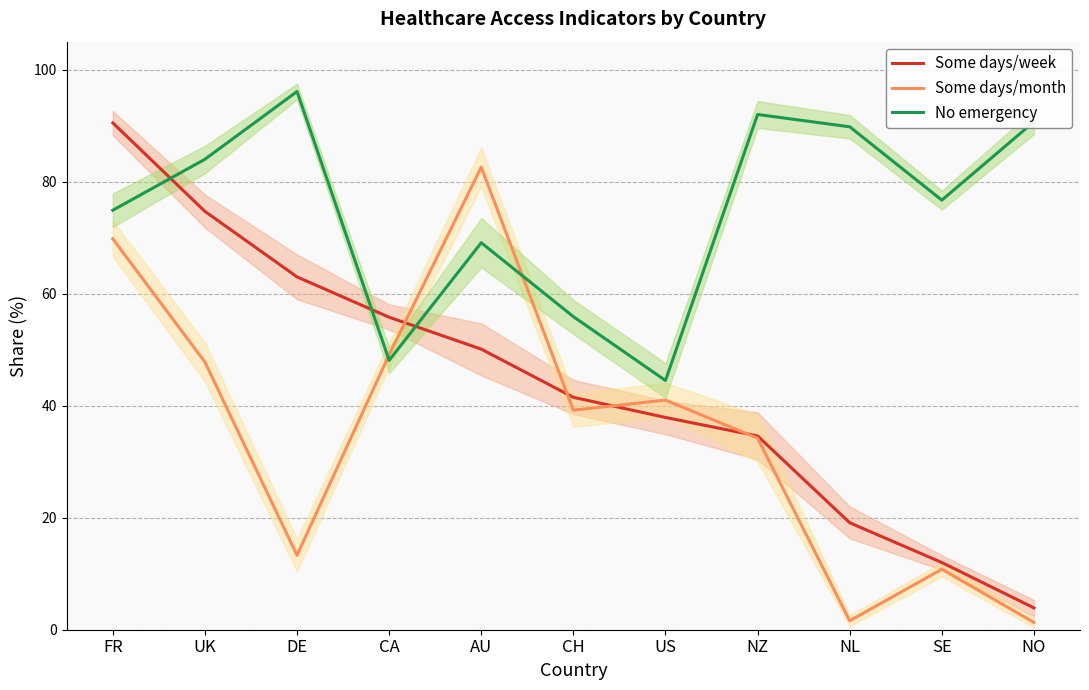

Between SE and NO, which is larger?

SE